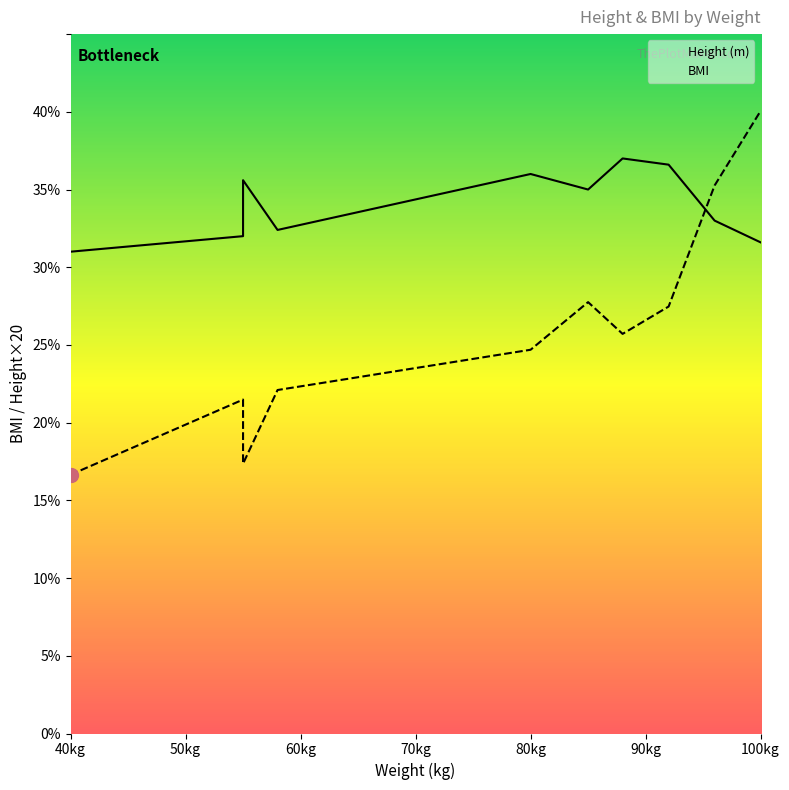

Read the BMI value at 9.

40.1